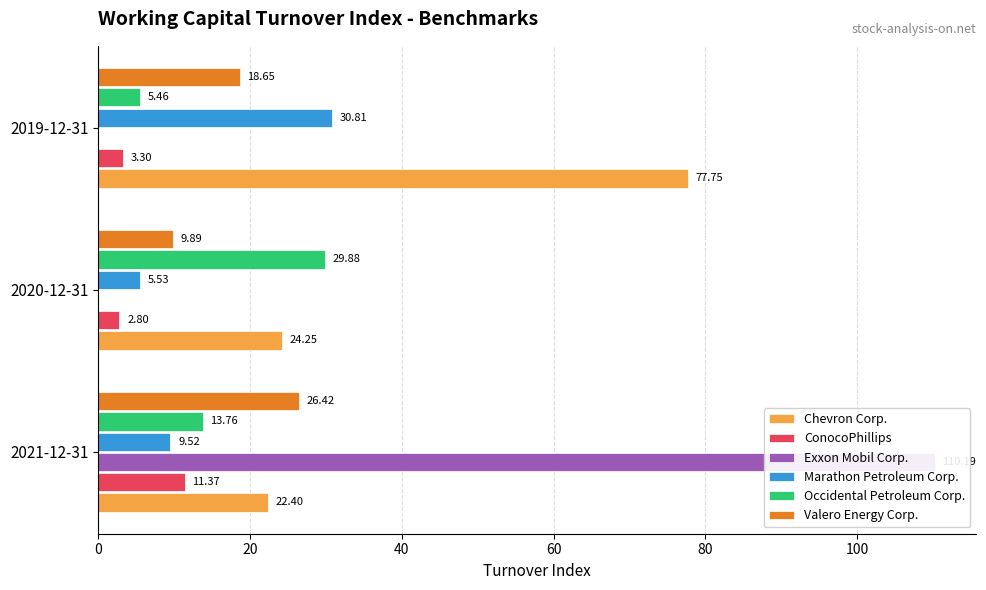

Does the chart contain any negative values?

No